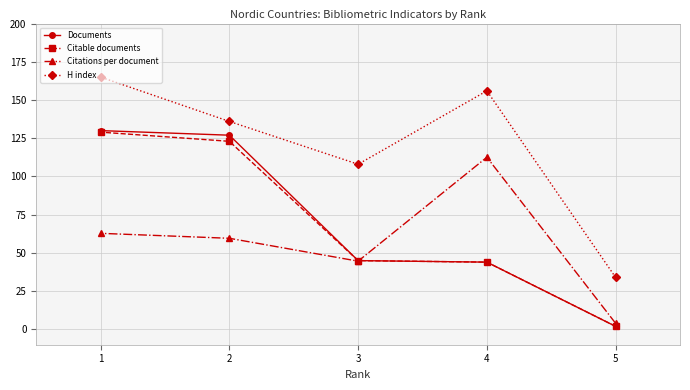

At which label is Documents closest to 66?

3